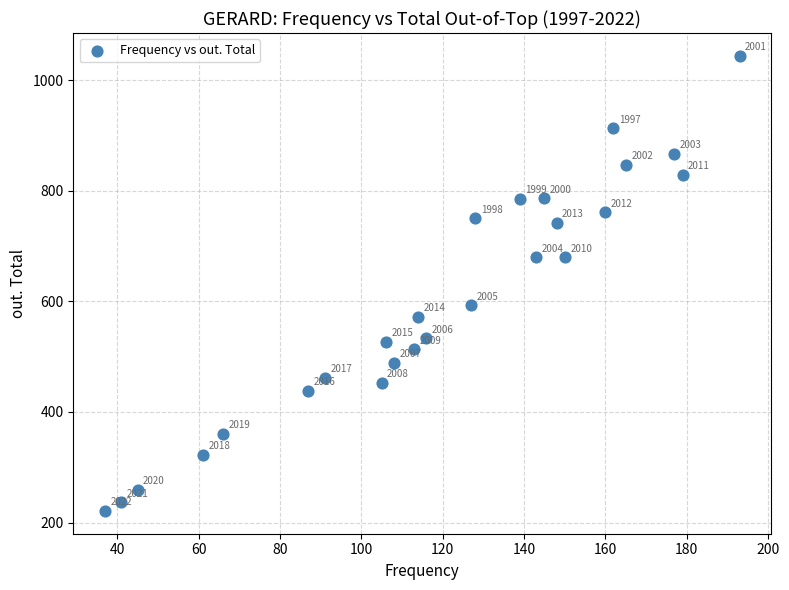

What Y value in the scatter plot is closest to 632?

593